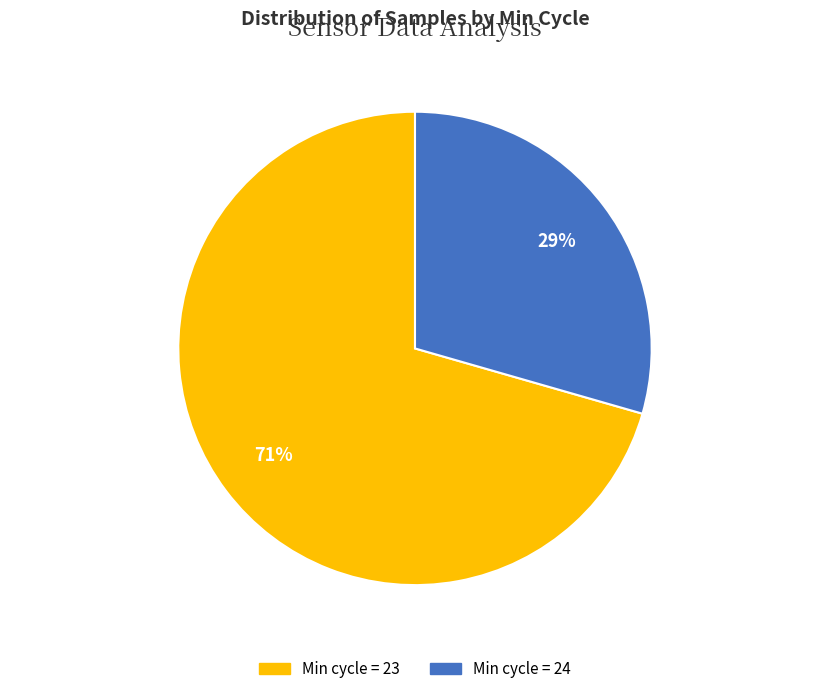

Does any single category account for the majority?

Yes